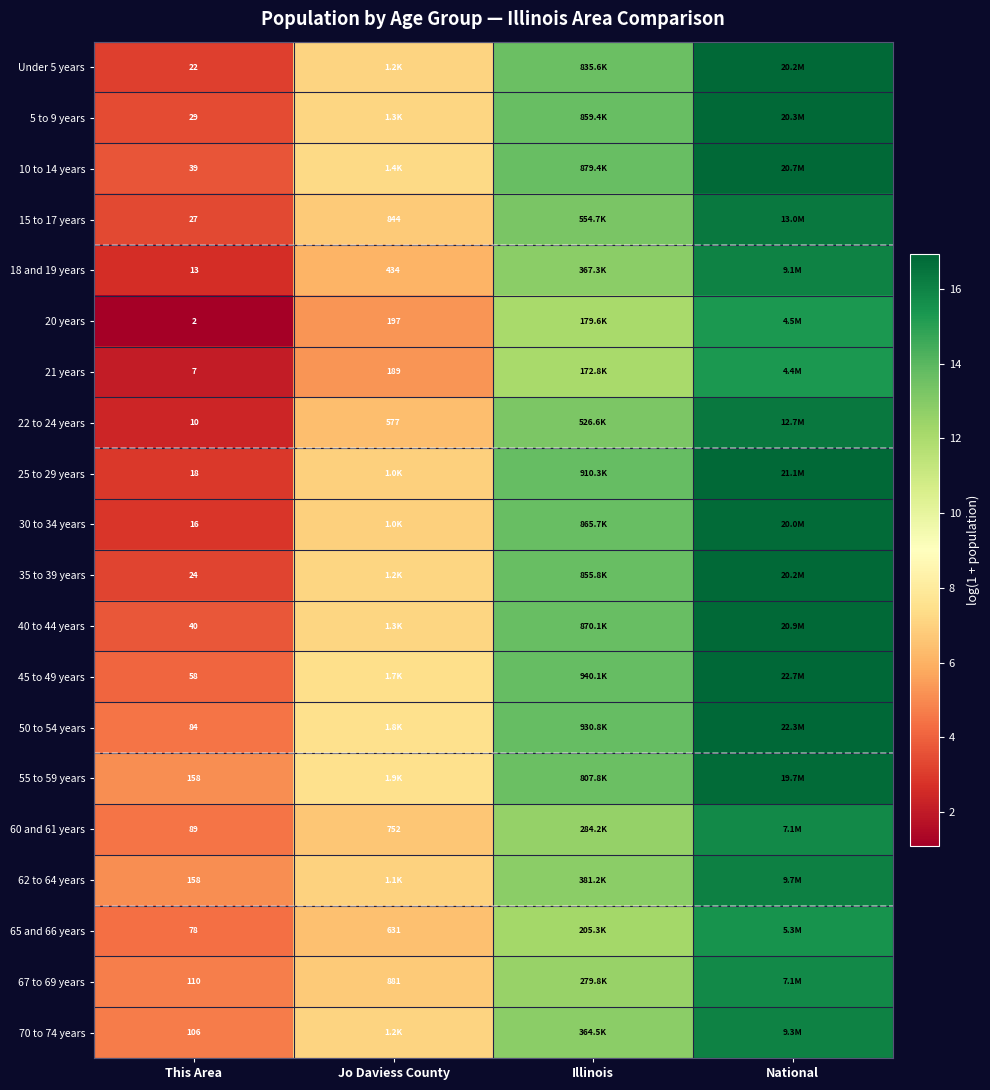

Read the 35 to 39 years value at Illinois.

13.7